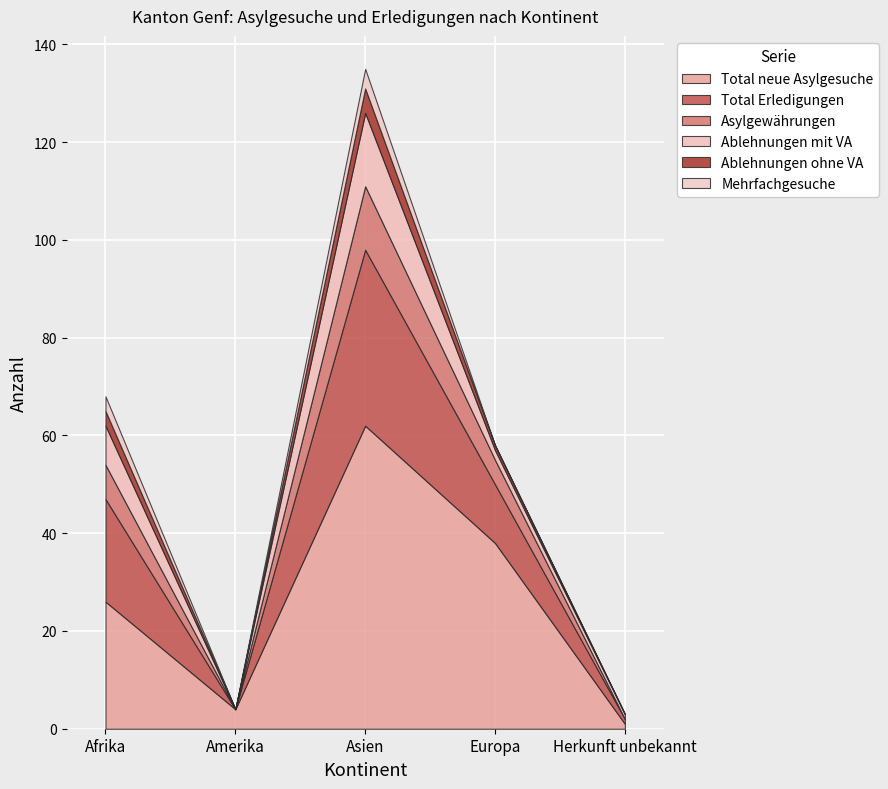

At which label is Total neue Asylgesuche closest to 31?

Afrika